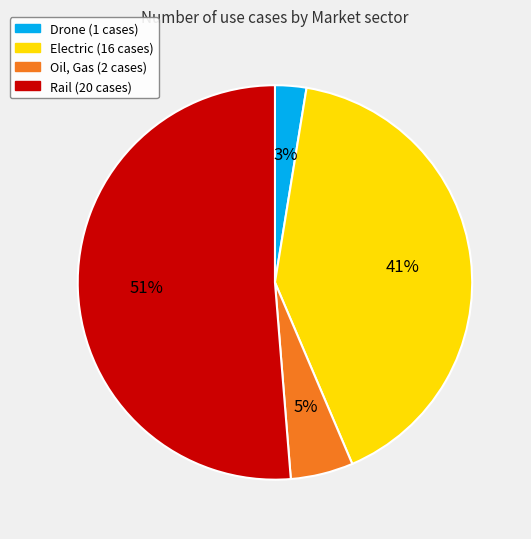

What is the smallest slice in the pie chart?

Drone